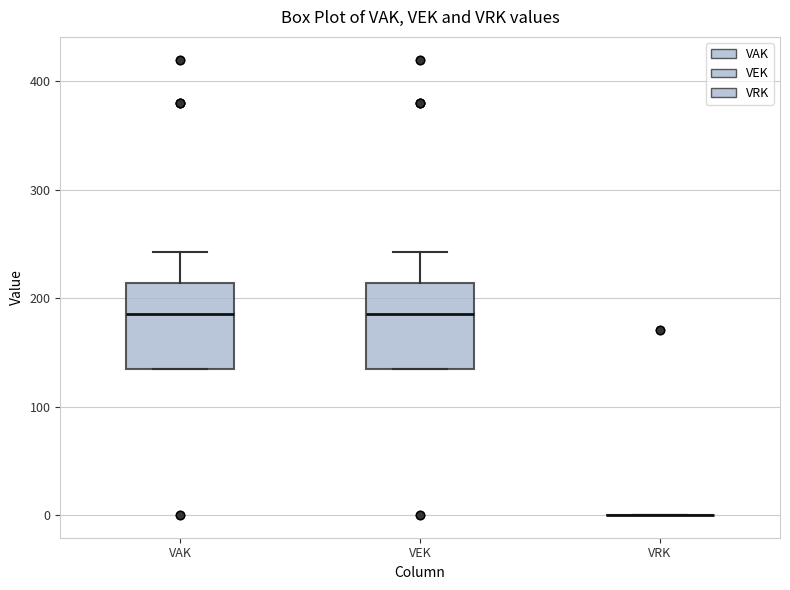

Reading left to right, transcribe this box plot: for each box, give where its median line is, the range the box spans, and where its two whiskers end, as read against the y-axis. The values are not printed on the chart, so give them approximately, as read against the axis.

VAK: median 190, box 140 to 210, whiskers 140 to 240
VEK: median 190, box 140 to 210, whiskers 140 to 240
VRK: box collapsed to a line at 0, whiskers 0 to 0